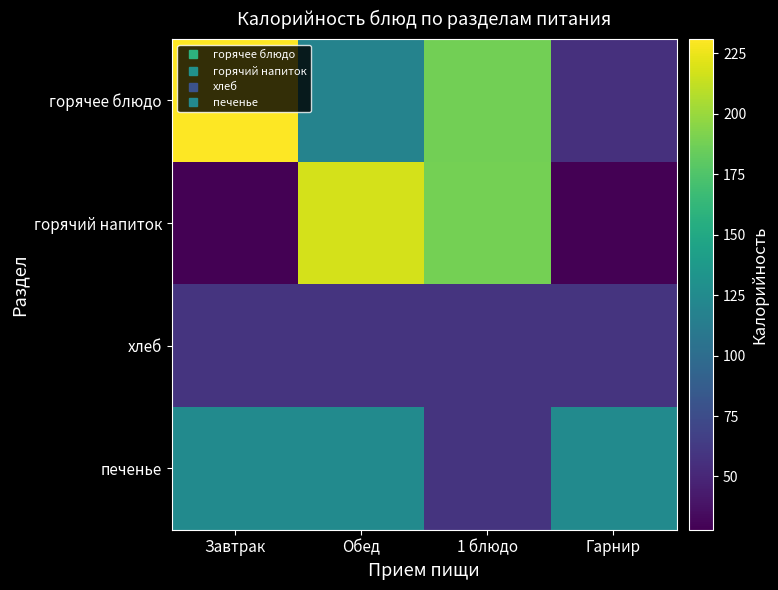

How many data points does each series have?

4